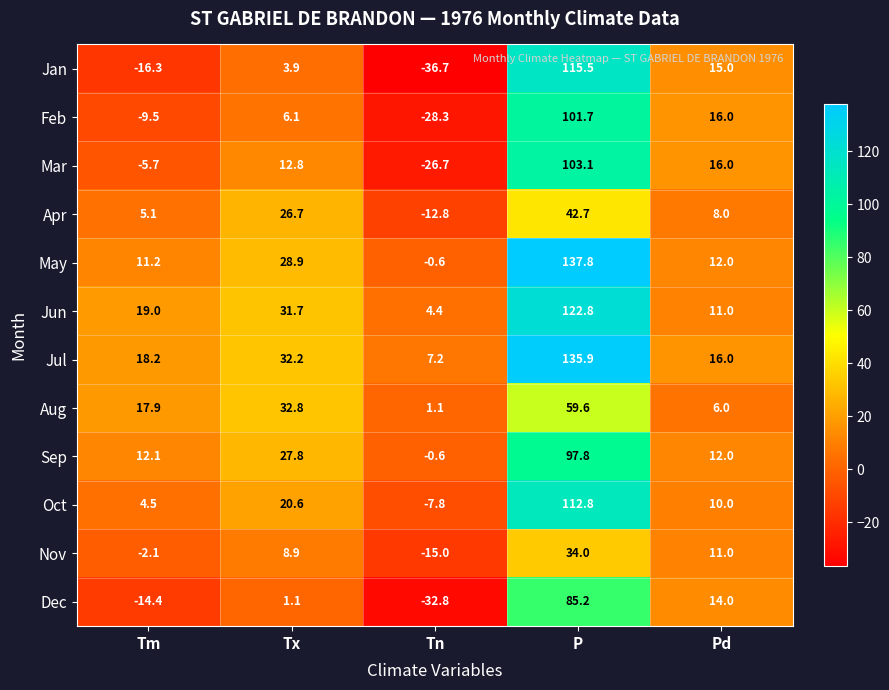

The value of Dec at Tm is -14.4. True or false?

True